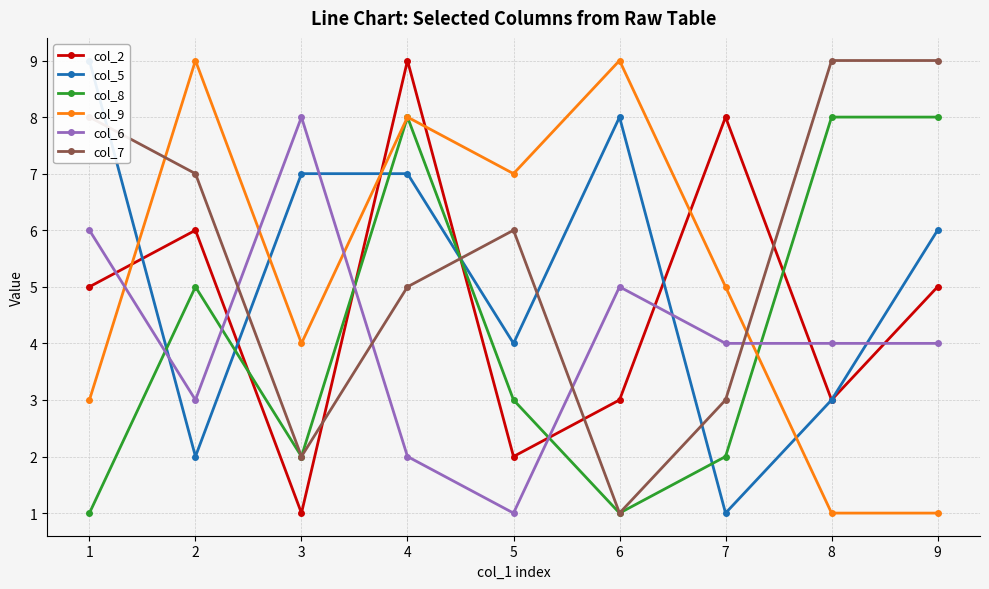

Is it true that col_2 equals 5 at 5?

False